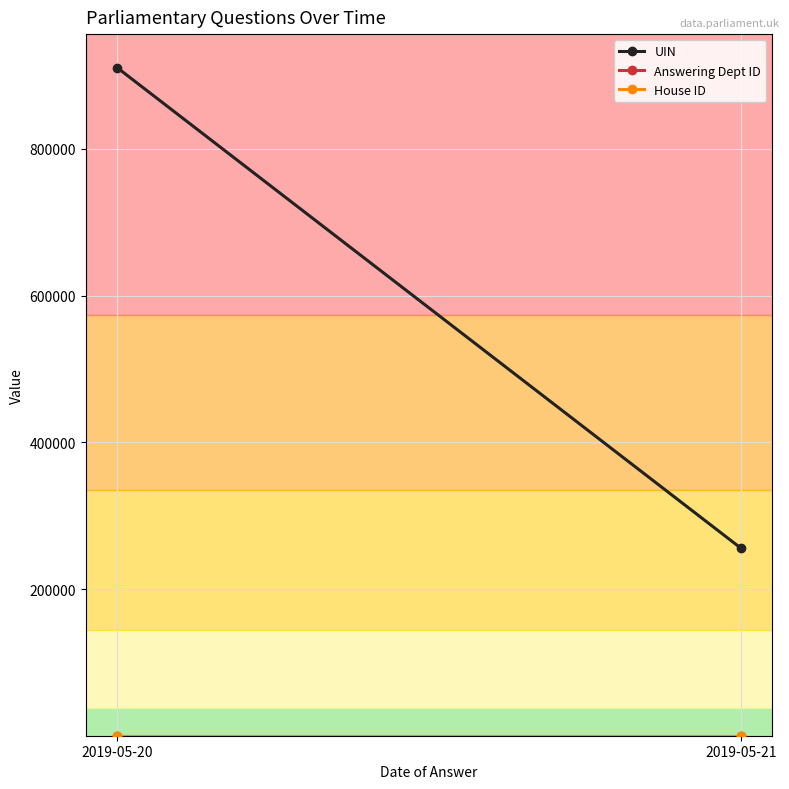

At which label does UIN reach its minimum?

2019-05-21